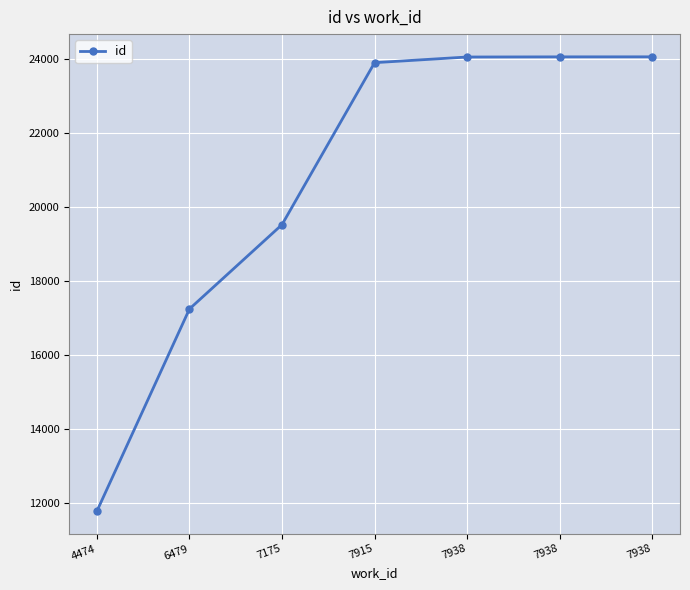

Does the chart have visible grid lines?

Yes